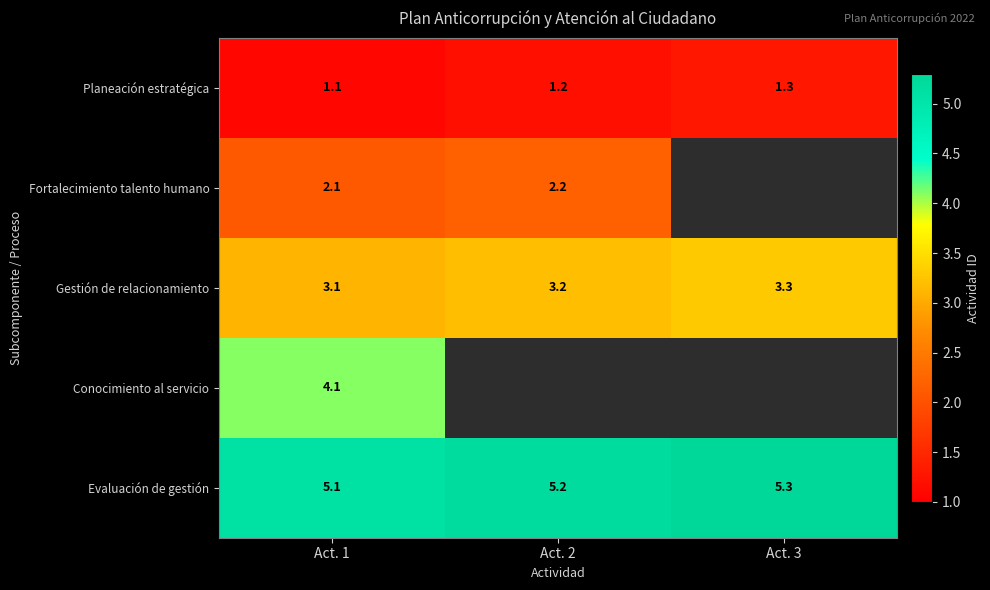

At which category is the sum across all series the highest?

Act. 1